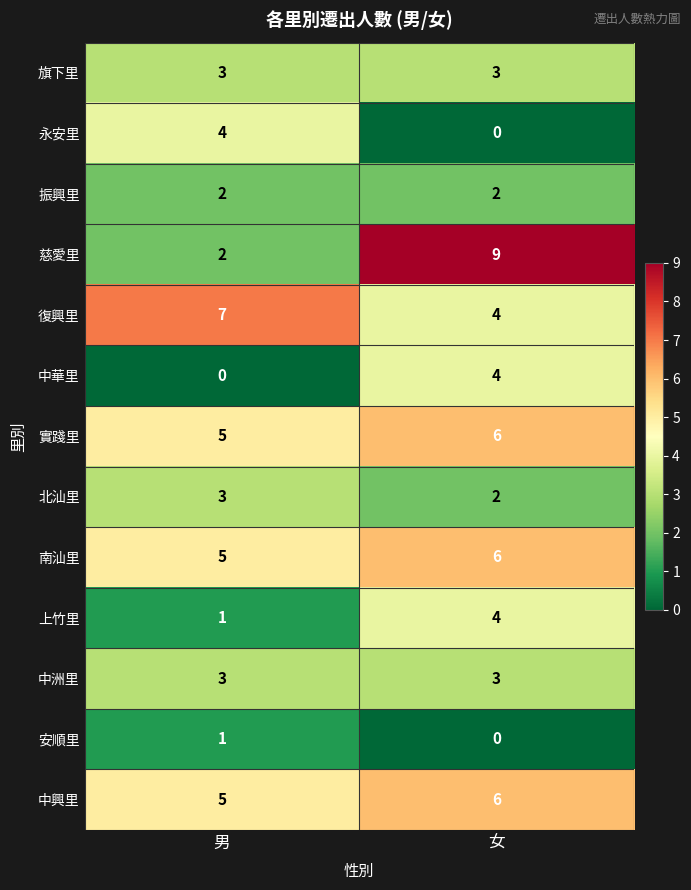

At which category is the sum across all series the highest?

女